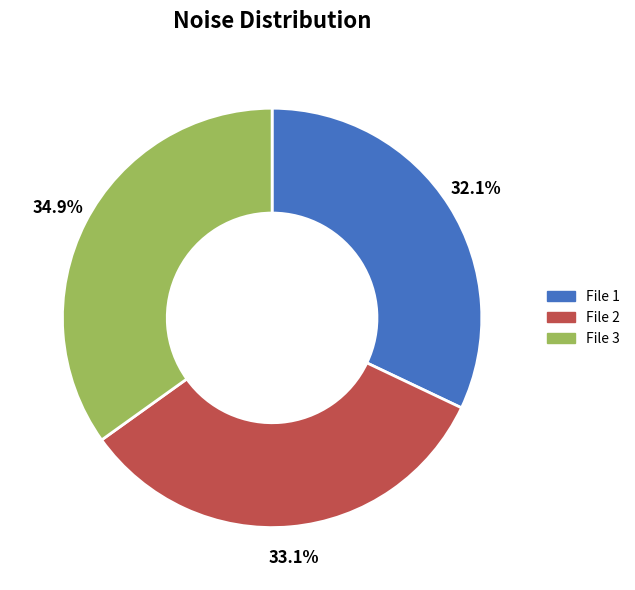

Which has a higher value, File 1 or File 2?

File 2